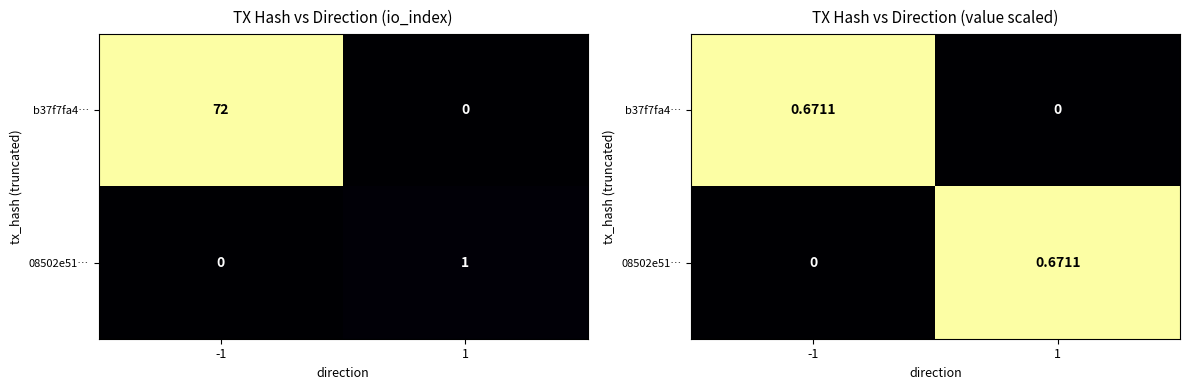

What is the difference between the b37f7fa4… values at 1 and -1?

0.7